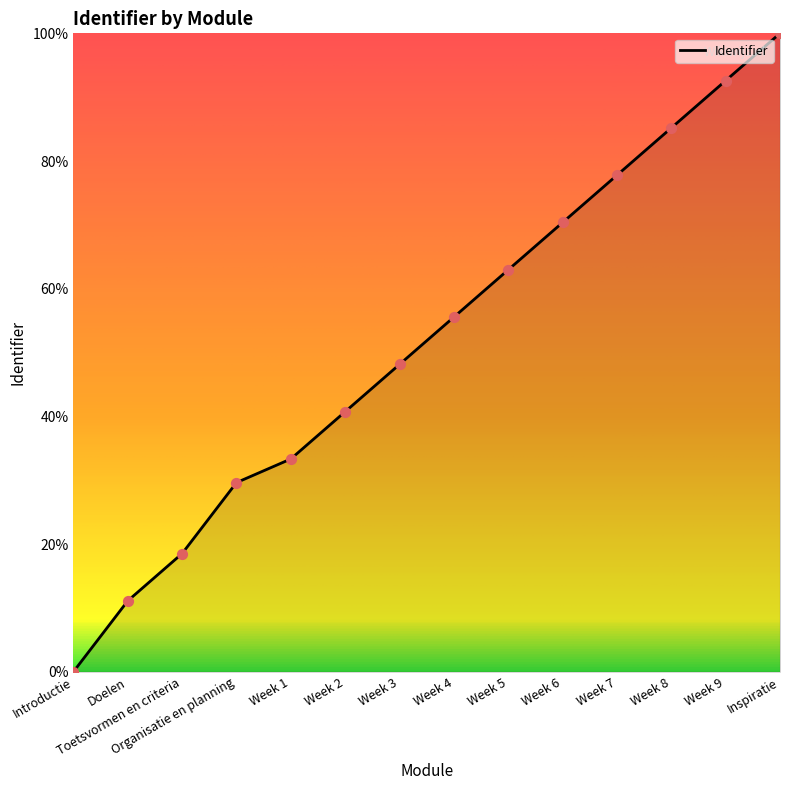

What is the ratio of the value at Week 5 to the value at Toetsvormen en criteria?

3.4